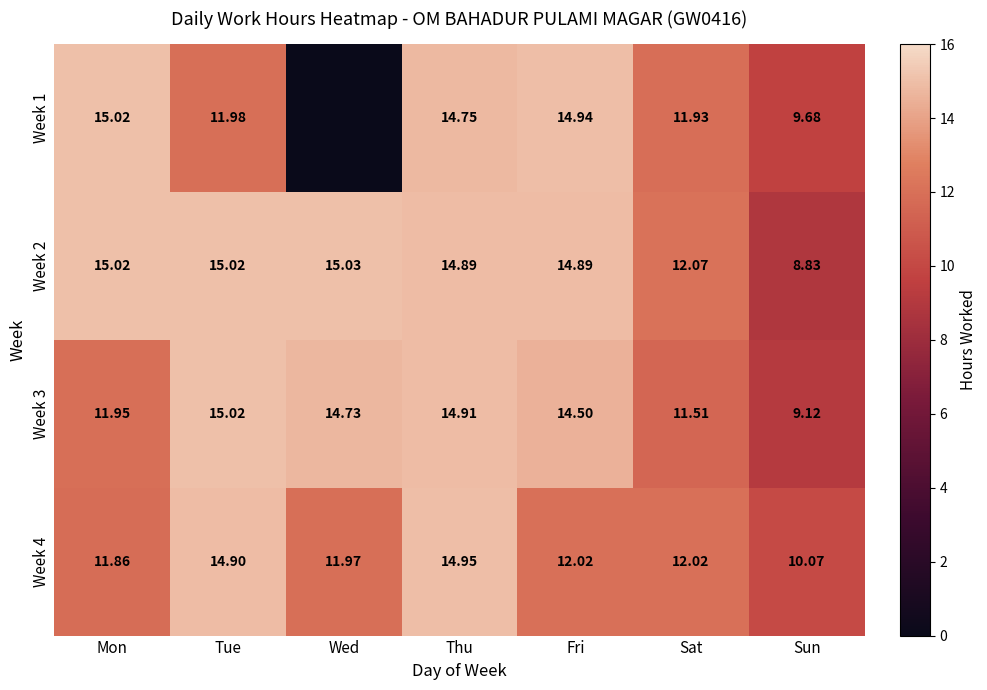

Rank the categories by Week 3 value from highest to lowest.

Tue, Thu, Wed, Fri, Mon, Sat, Sun